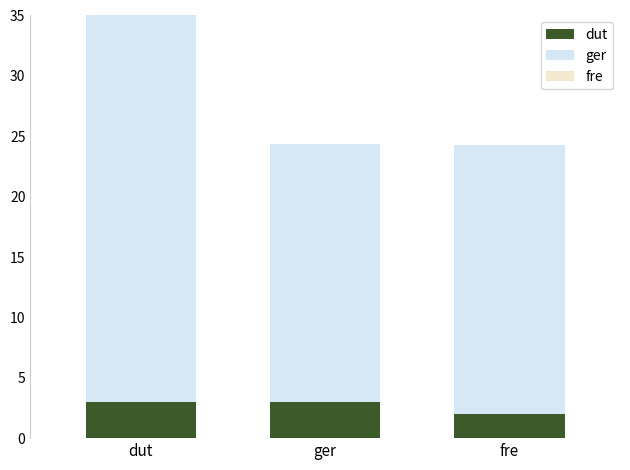

What is the highest value of the fre series?

7.5